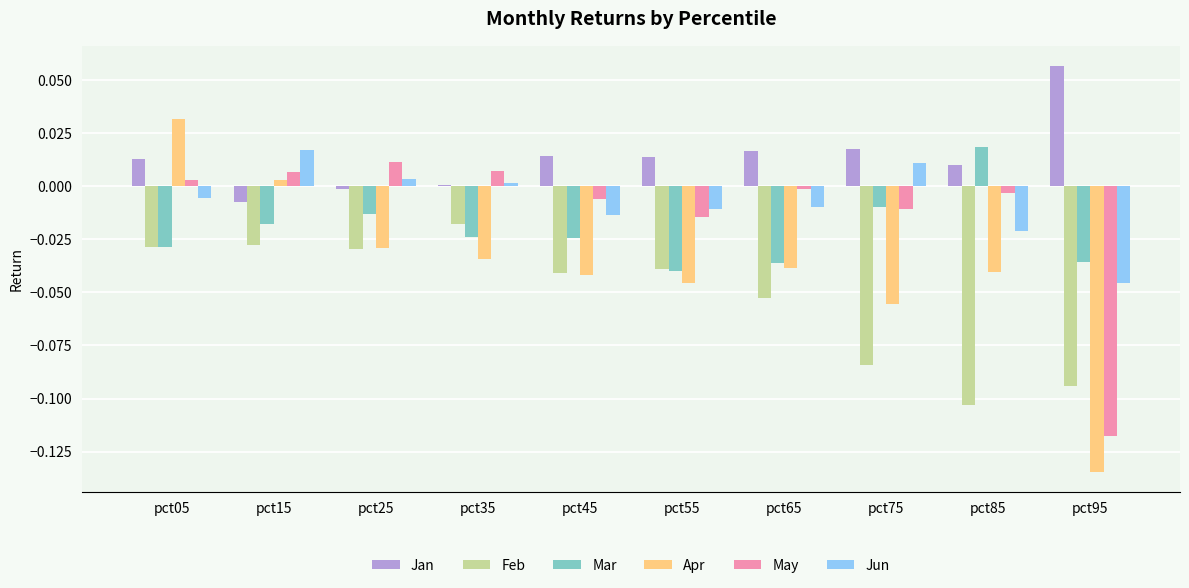

Is it true that Jun equals 0.0 at pct35?

True